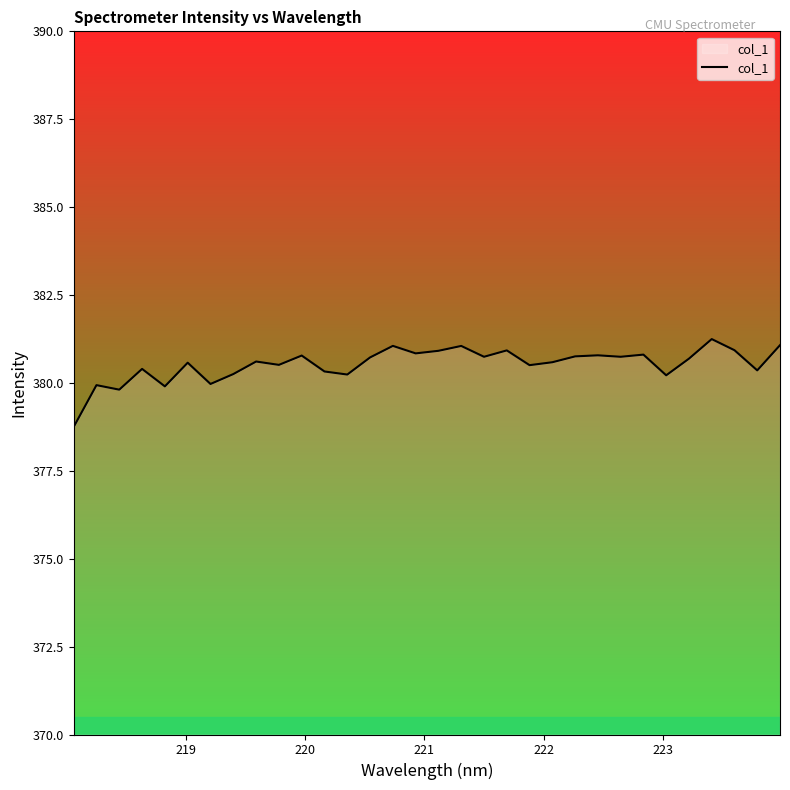

What is the minimum value shown in the chart?

378.7